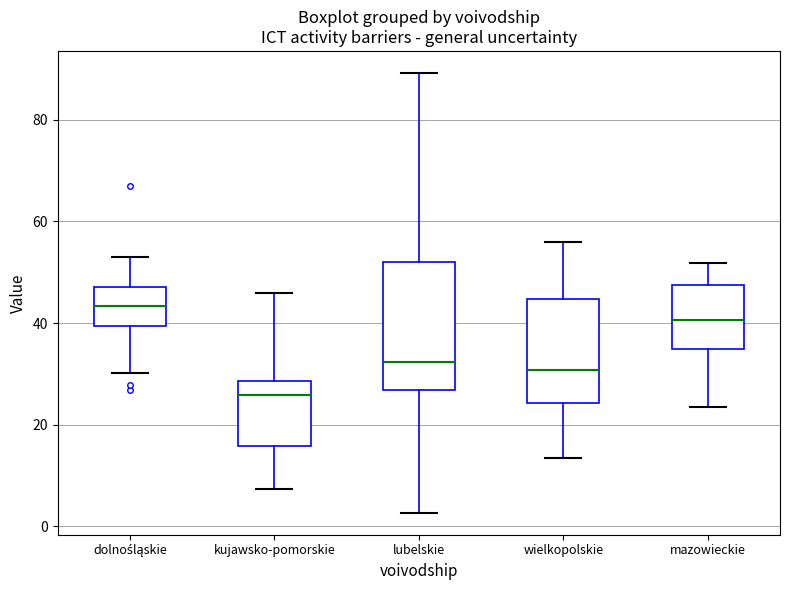

Reading left to right, read every box against the y-axis: the position of its median line, the range the box covers, and the ends of its whiskers. The values are not printed on the chart, so give them approximately, as read against the axis.

dolnośląskie: median 44, box 40 to 48, whiskers 30 to 52
kujawsko-pomorskie: median 26, box 16 to 28, whiskers 8 to 46
lubelskie: median 32, box 26 to 52, whiskers 2 to 90
wielkopolskie: median 30, box 24 to 44, whiskers 14 to 56
mazowieckie: median 40, box 34 to 48, whiskers 24 to 52